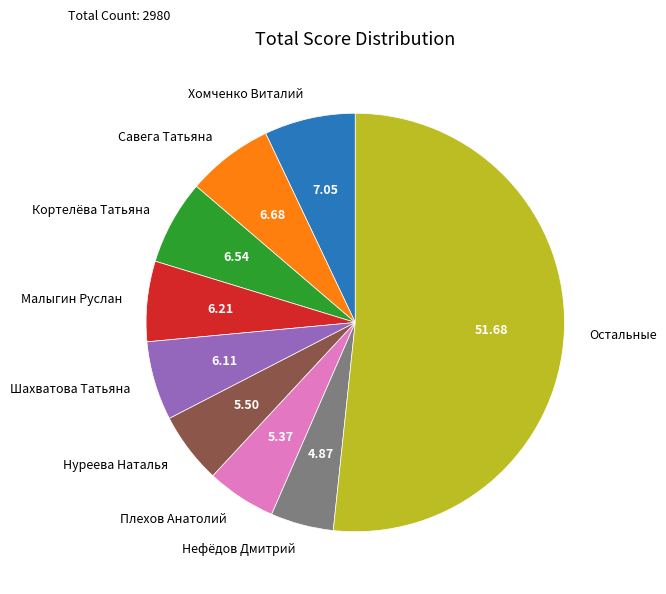

Which has a higher value, Шахватова Татьяна or Плехов Анатолий?

Шахватова Татьяна